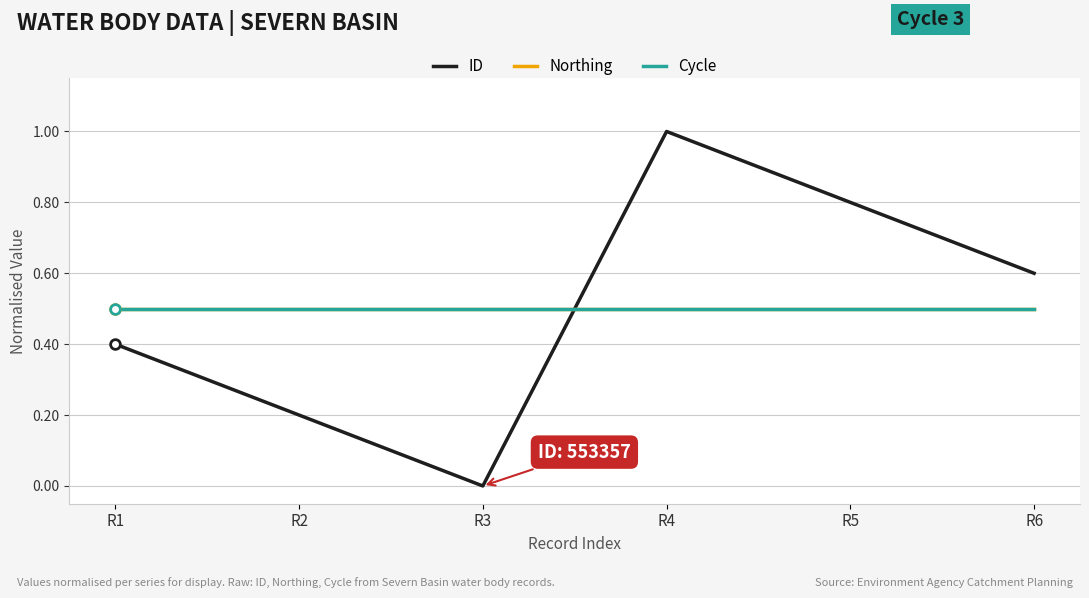

Does the chart display data point markers on the line(s)?

No